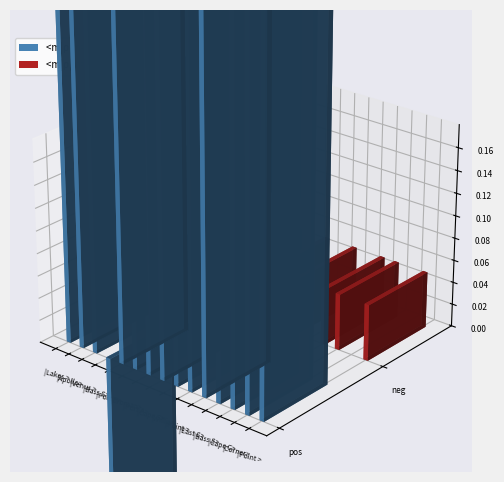

Are the bars horizontal?

No